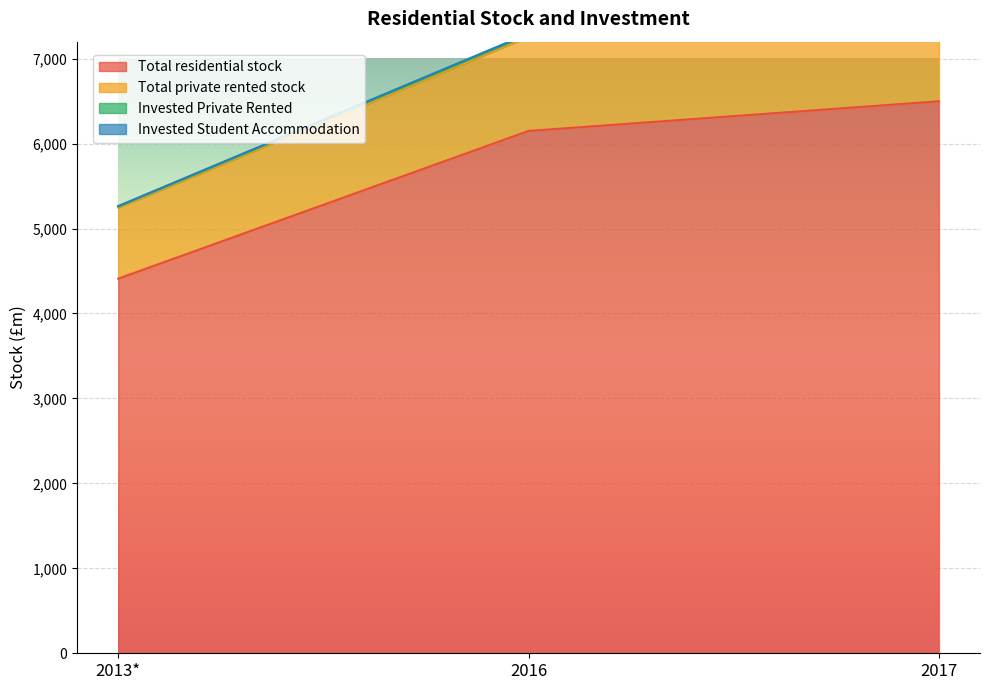

What is the average value of the Invested Student Accommodation series?

6753